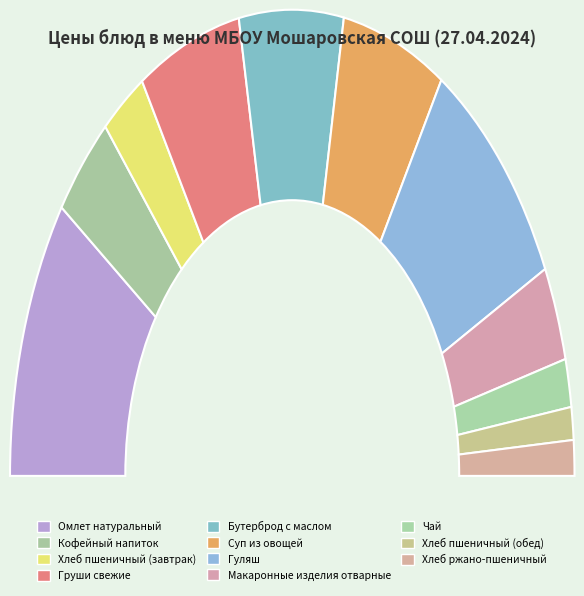

What percentage do Хлеб ржано-пшеничный and Чай together represent?

5.8%